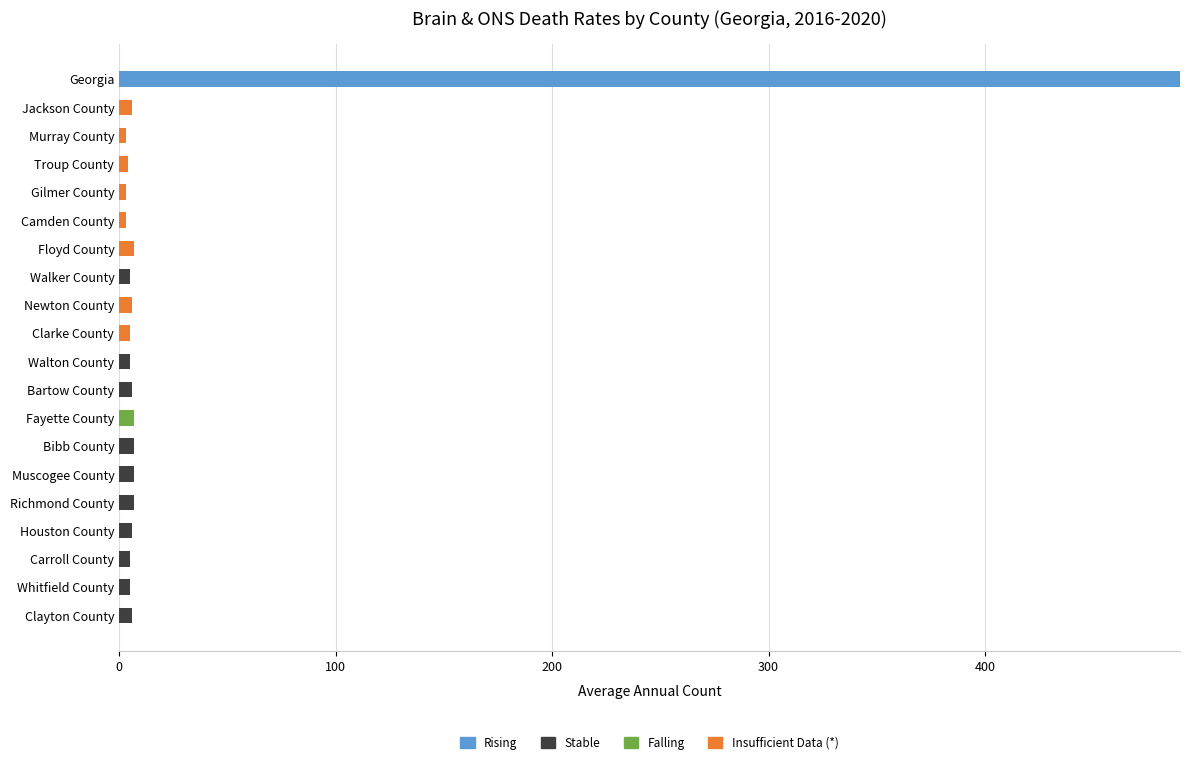

Is it true that Rising equals 0 at Jackson County?

True